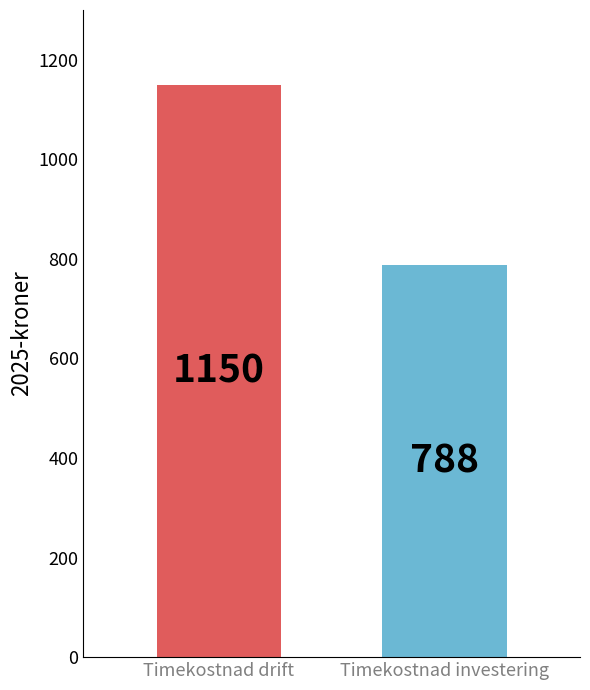

Reading left to right, extract all data points from this chart.

1150	788